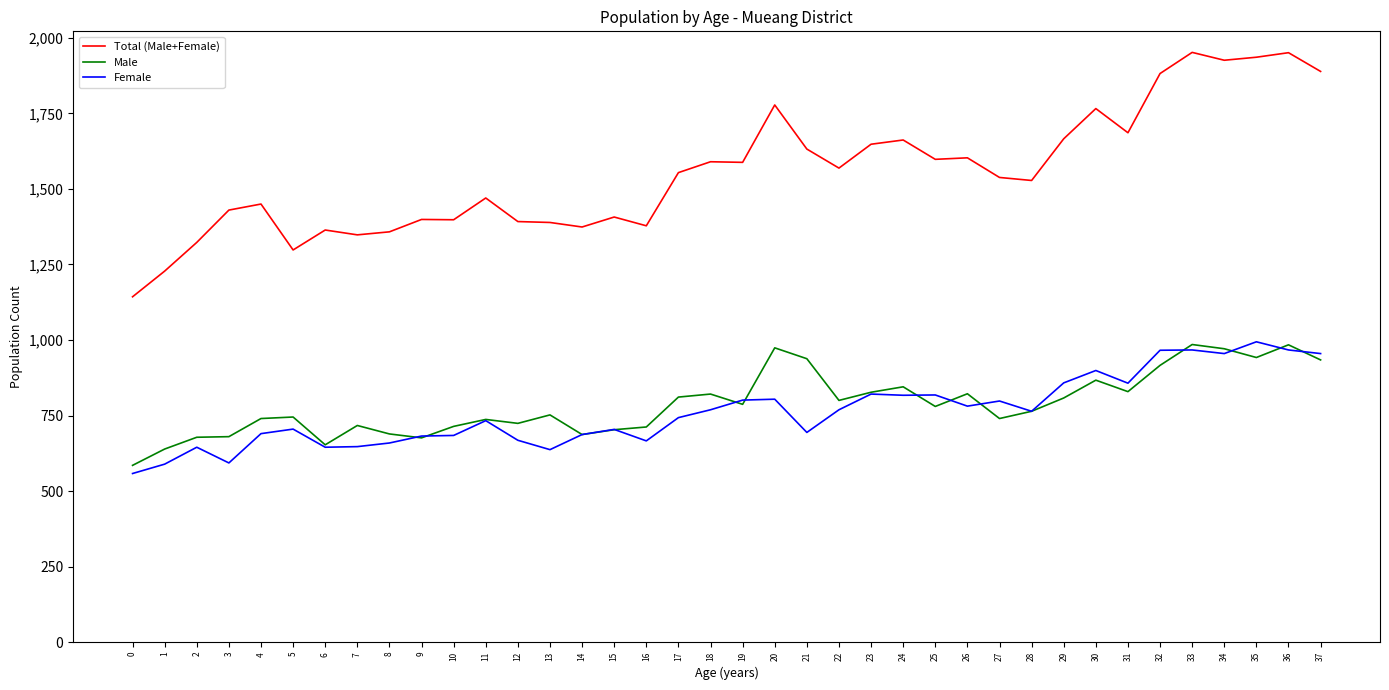

True or false: Total (Male+Female) and Male intersect in this chart.

False